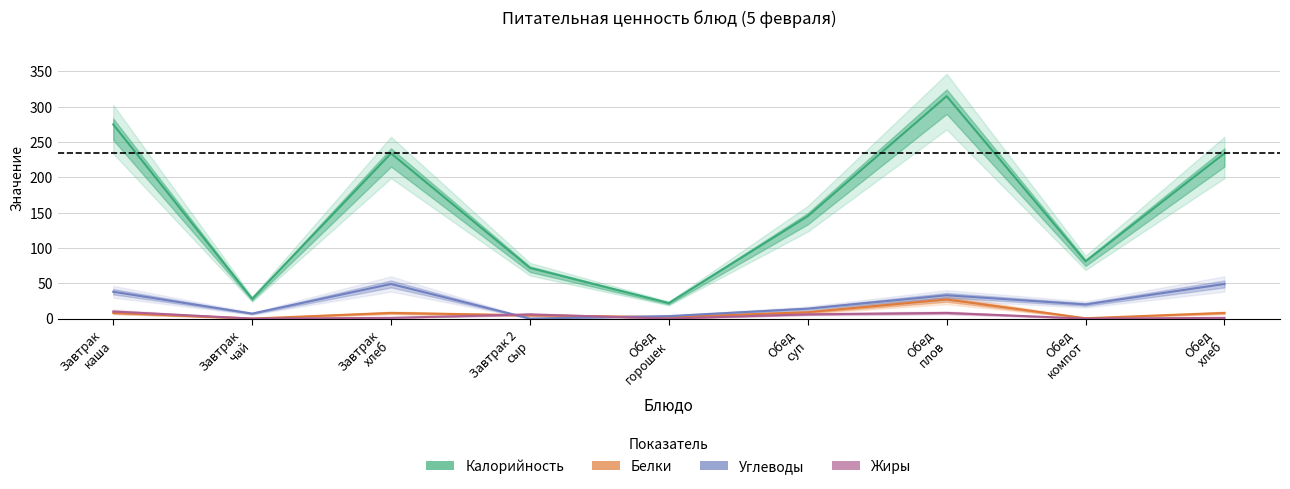

Between Завтрак
каша and Завтрак
чай, which series saw the biggest shift?

Калорийность